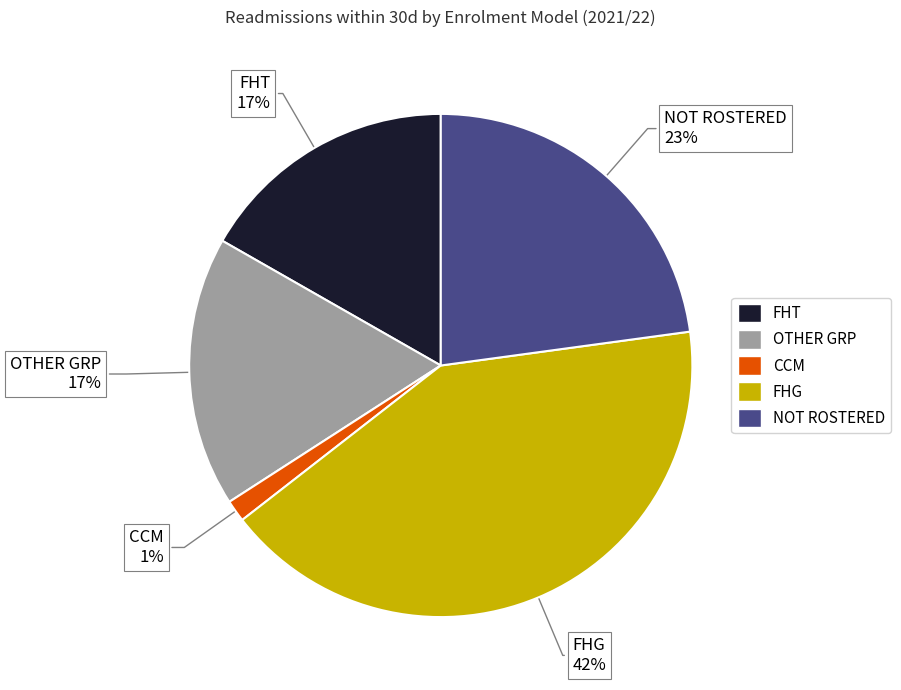

Which slice is the smallest?

CCM